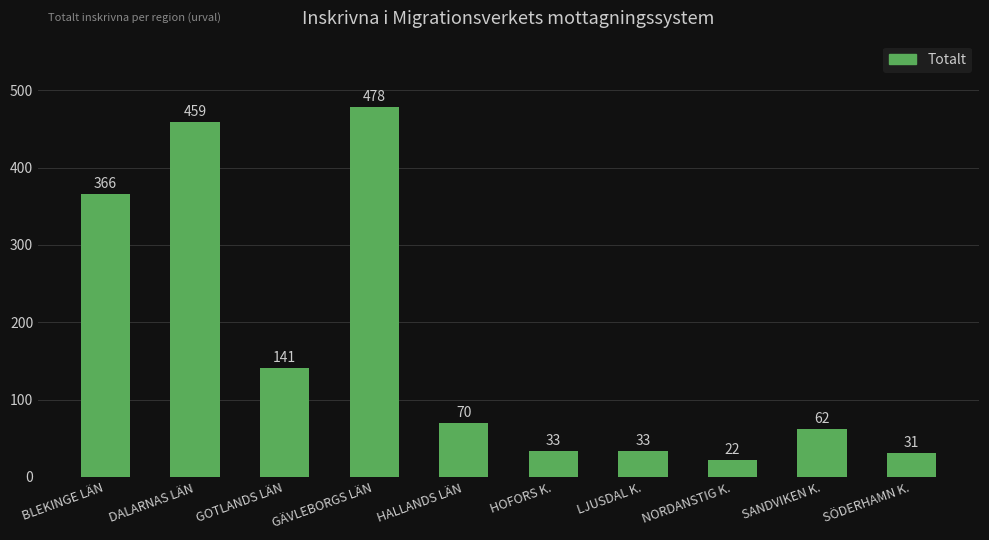

What value does the data have at HOFORS K.?

33